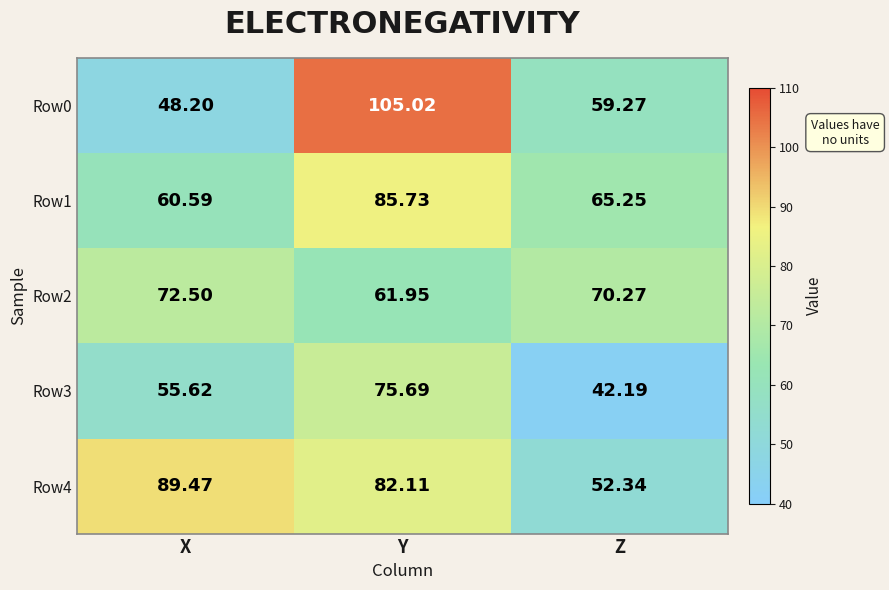

At which label does Row1 first exceed 65?

Y